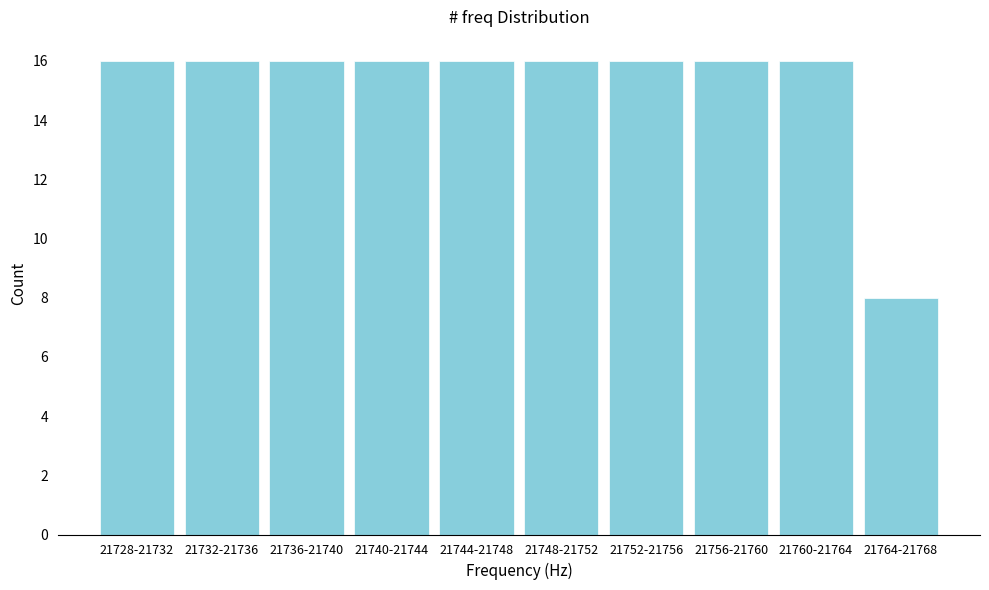

Reading left to right, what are all the values shown in this chart?

21728-21732=16	21732-21736=16	21736-21740=16	21740-21744=16	21744-21748=16	21748-21752=16	21752-21756=16	21756-21760=16	21760-21764=16	21764-21768=8